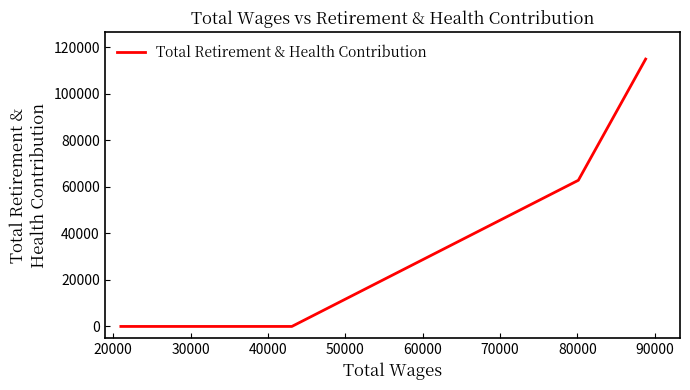

What is the maximum value shown in the chart?

114833